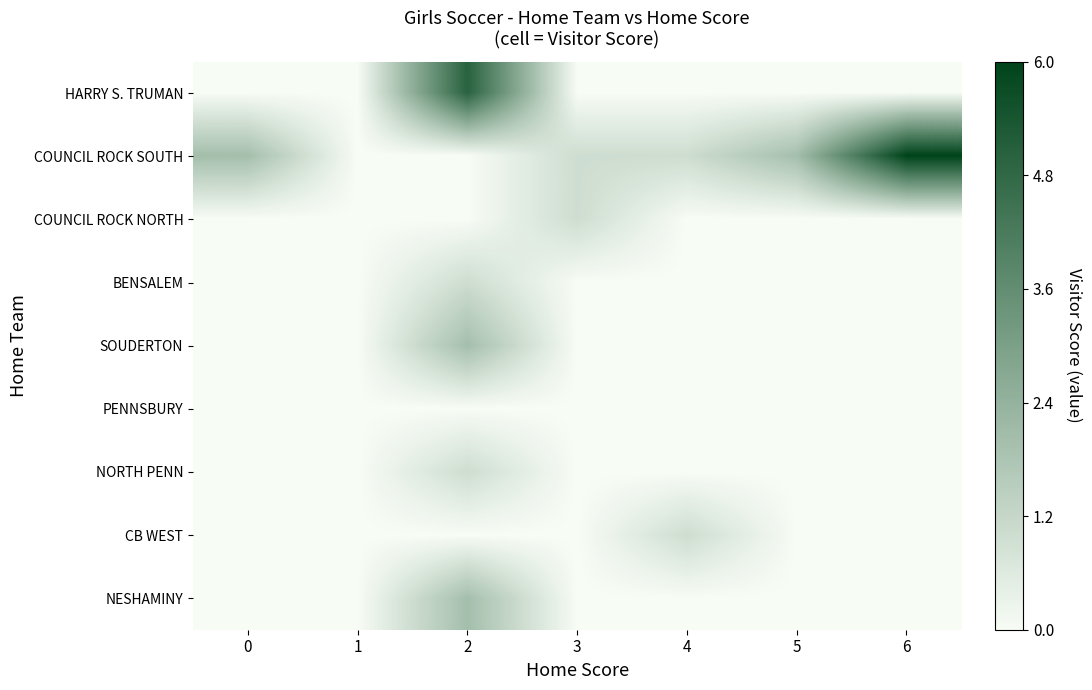

How many data points does each series have?

7